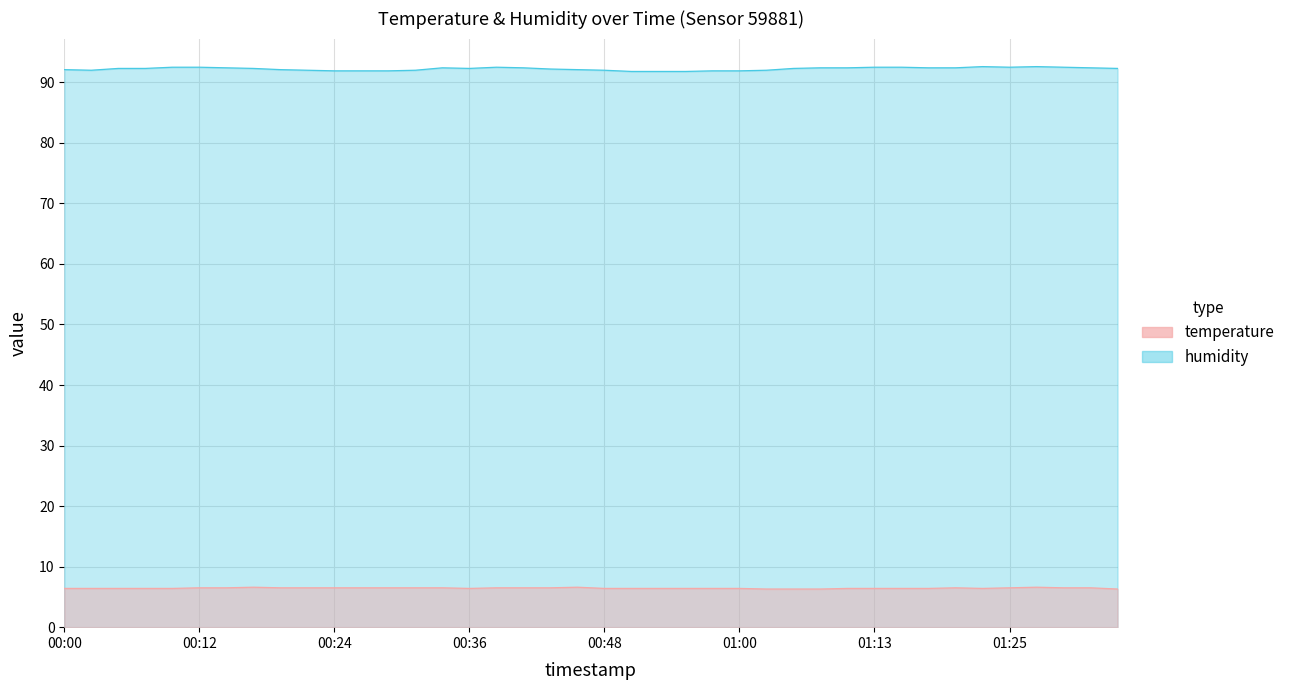

Rank the series by their maximum value, from highest to lowest.

humidity, temperature